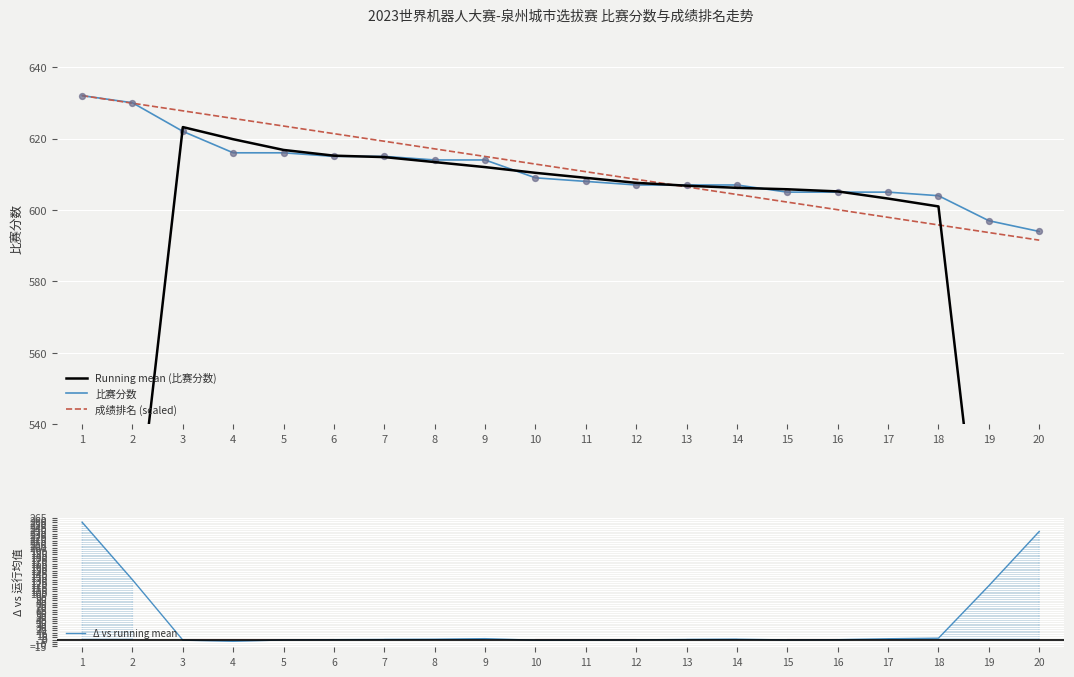

At which category is the sum across all series the highest?

1